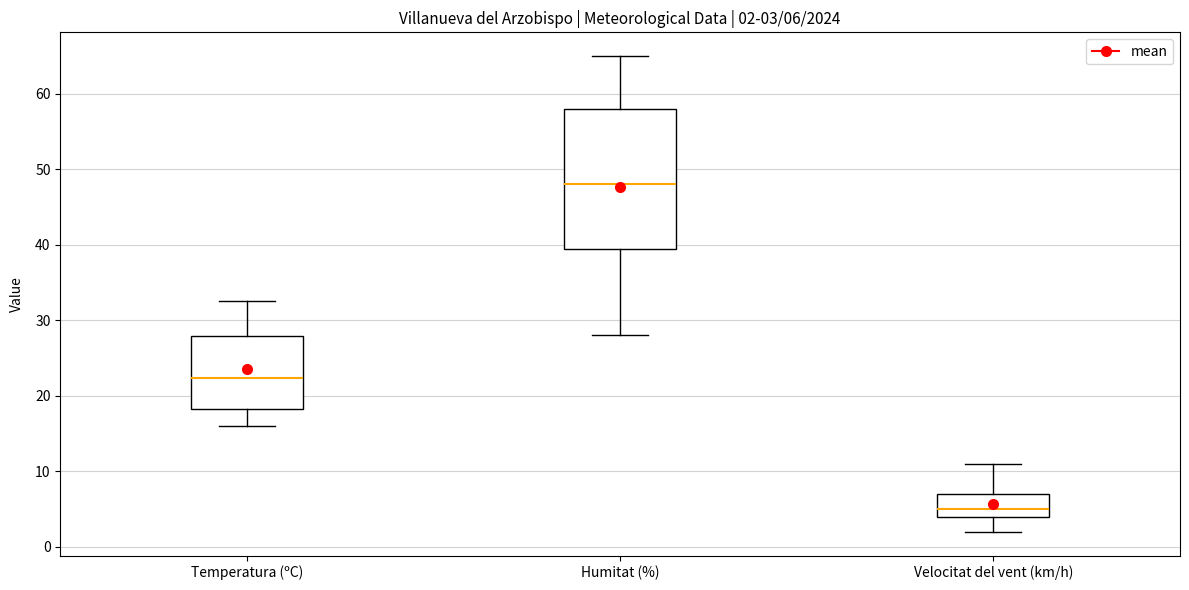

Which box's median line is the highest?

Humitat (%)